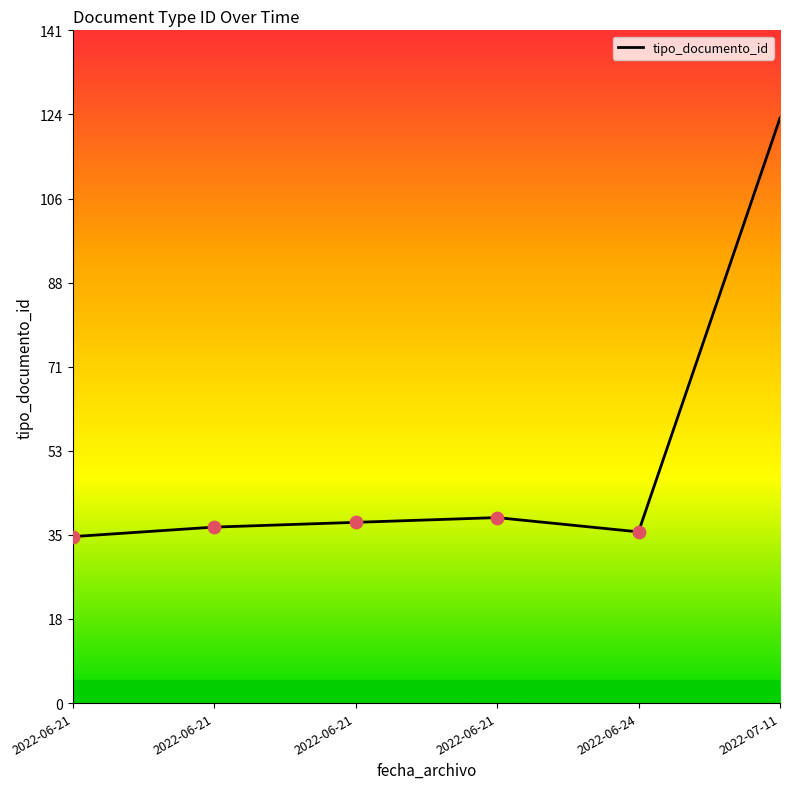

Which has a higher value, 2022-07-11 or 2022-06-21?

2022-07-11